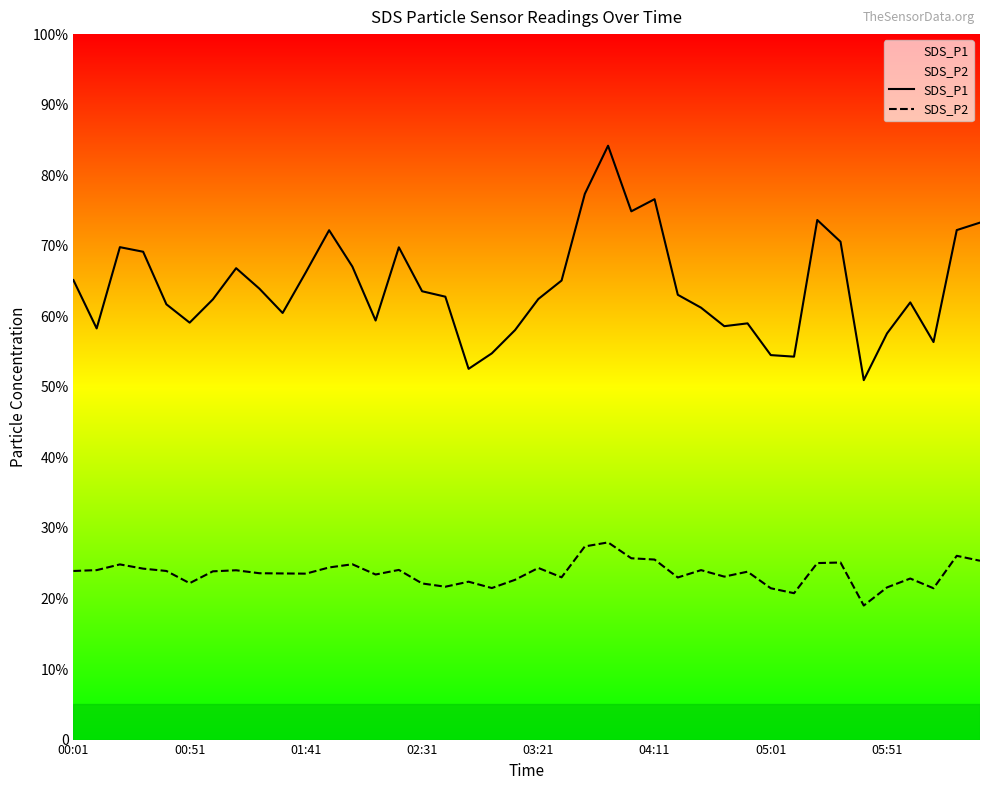

Which series has the widest spread of values?

SDS_P1